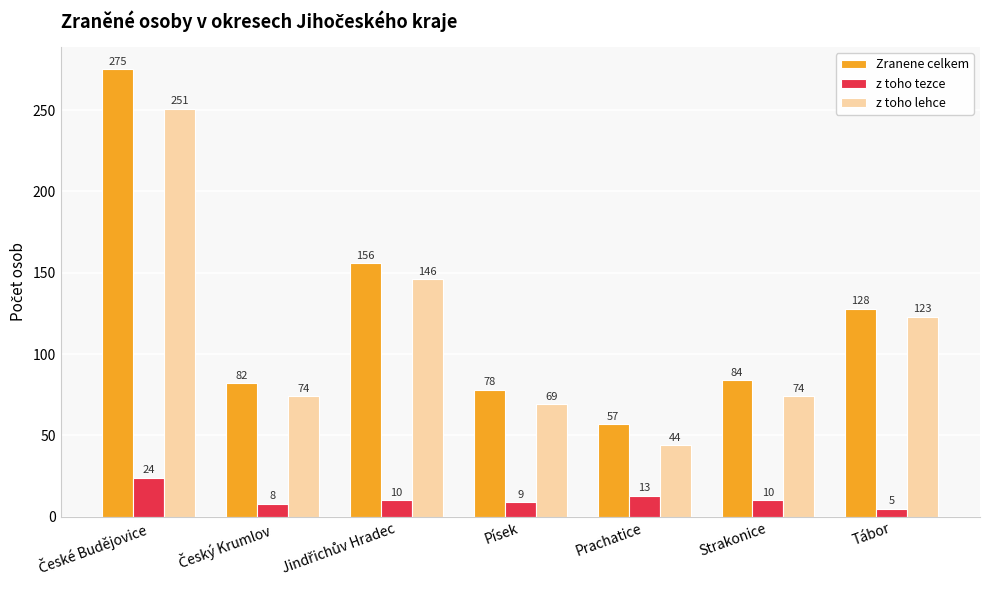

True or false: z toho lehce has a value of 17 at Prachatice.

False